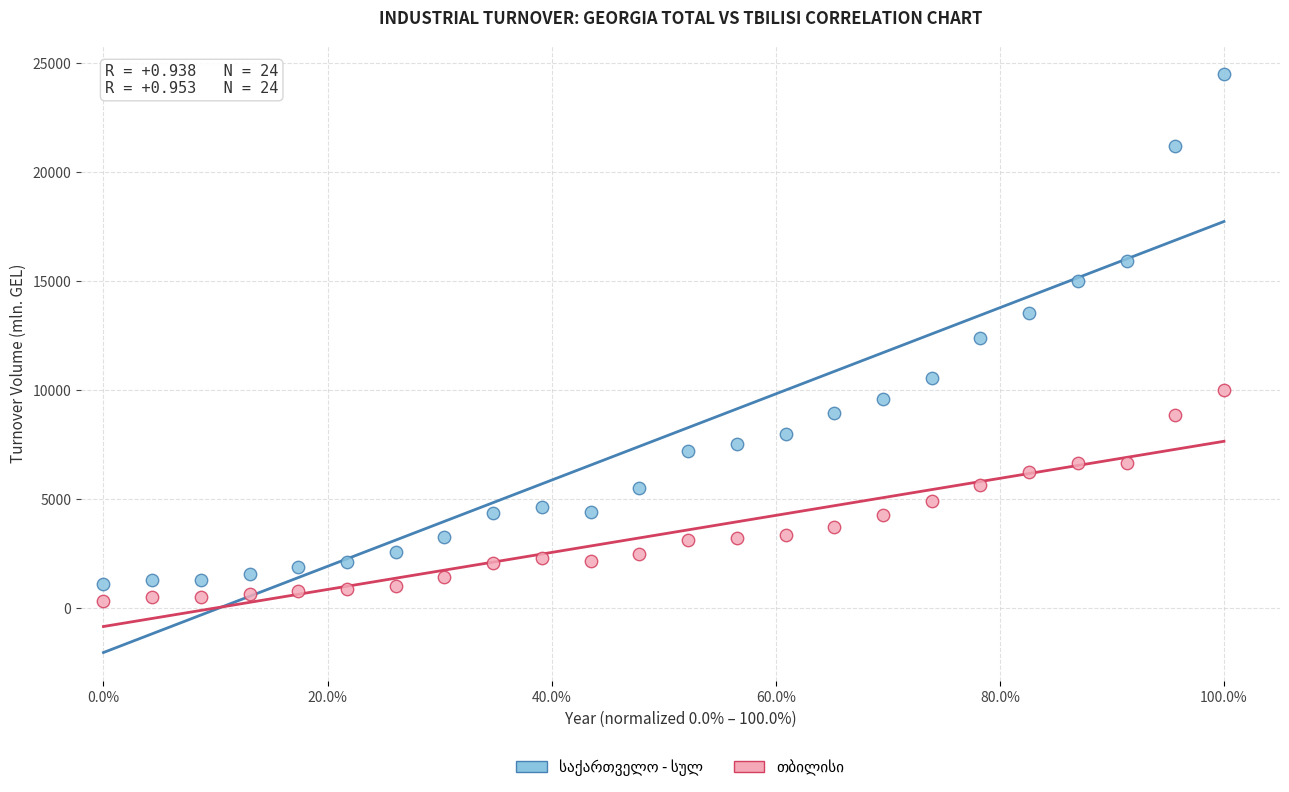

Across all data points, what is the range of Y values (max minus min)?

24198.5